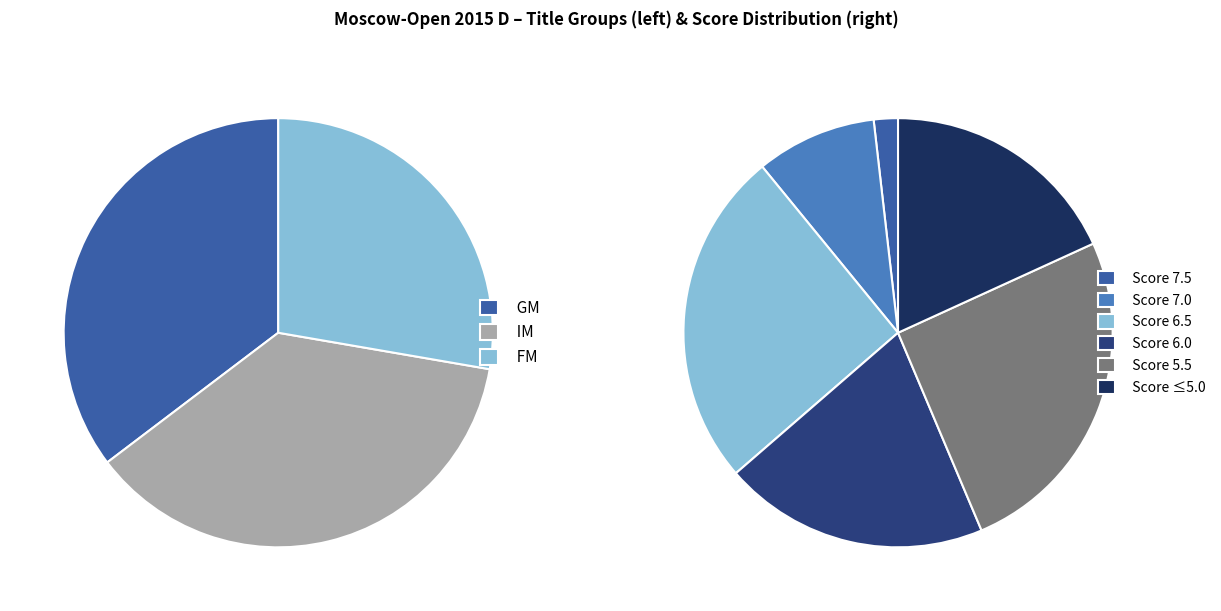

Which series has the widest spread of values?

GM